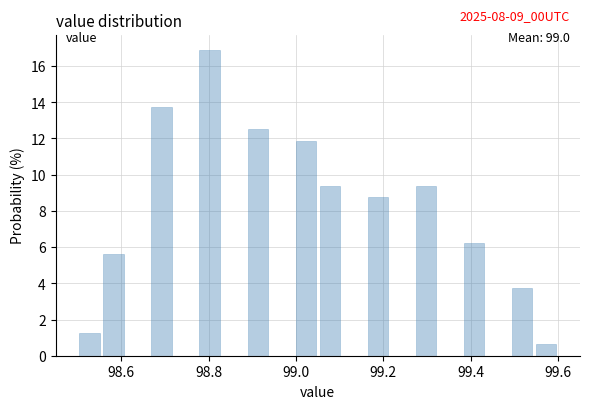

Around what value on the x-axis is the tallest bar? Give the approximate position of its centre, as read against the axis.

98.80